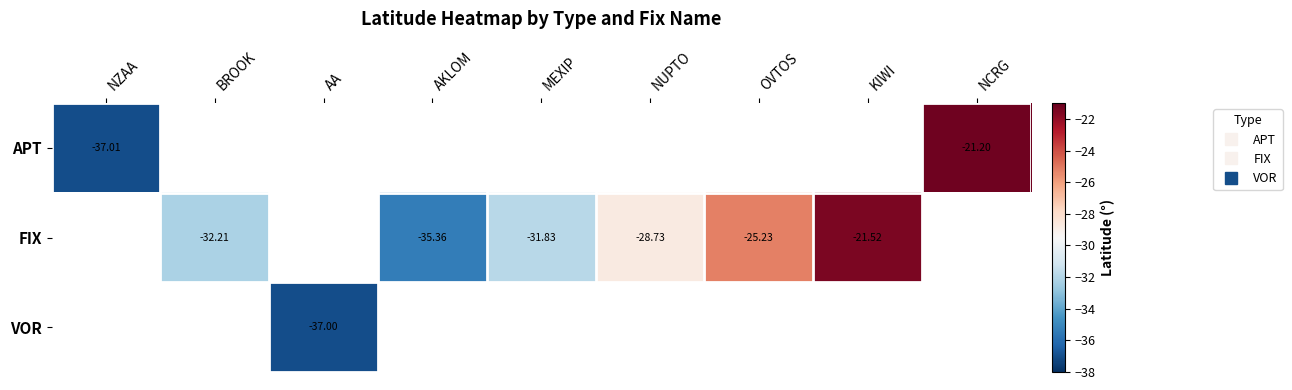

How many negative values does the VOR series have?

1